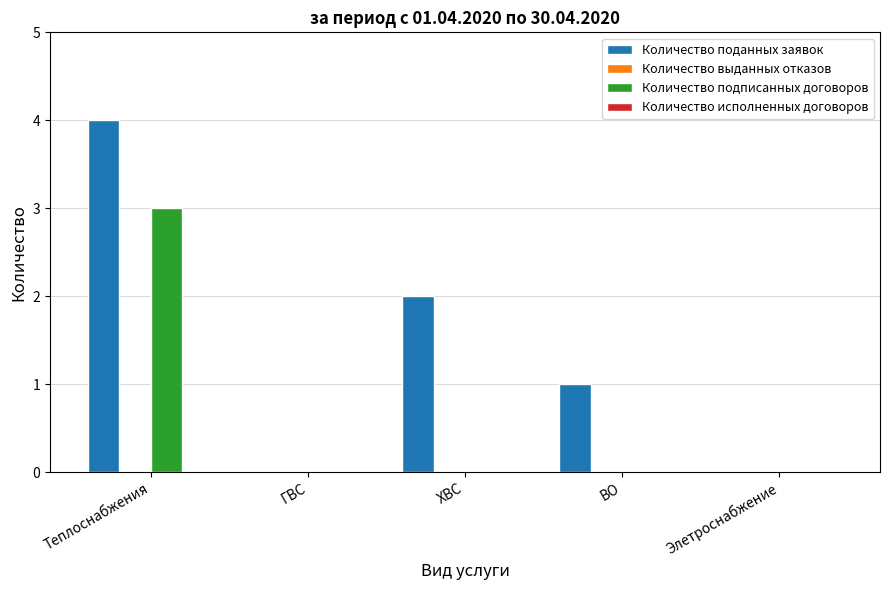

Which series changed the most between Теплоснабжения and ГВС?

Количество поданных заявок